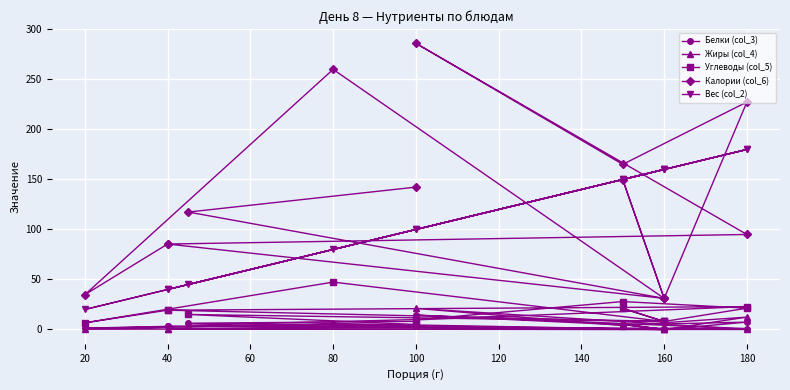

Reading right to left, extract all data points from this chart.

Белки (col_3): 3.2	0.1	5.0	0.1	5.1	1.3	3.2	0.9	14.4	4.6	7.4	0.1	6.3	8.1
Жиры (col_4): 0.4	0.0	5.4	0.0	6.0	0.2	0.4	0.0	21.1	3.9	12.3	0.0	4.3	9.9
Углеводы (col_5): 19.3	8.0	21.1	8.0	47.4	6.7	19.3	22.9	9.6	27.9	21.3	8.0	15.0	5.0
Калории (col_6): 85.4	31.1	149.8	31.1	260.1	34.8	85.4	95.0	286.1	165.1	227.4	31.1	117.4	142.3
Вес (col_2): 40.0	160.0	150.0	160.0	80.0	20.0	40.0	180.0	100.0	150.0	180.0	160.0	45.0	100.0